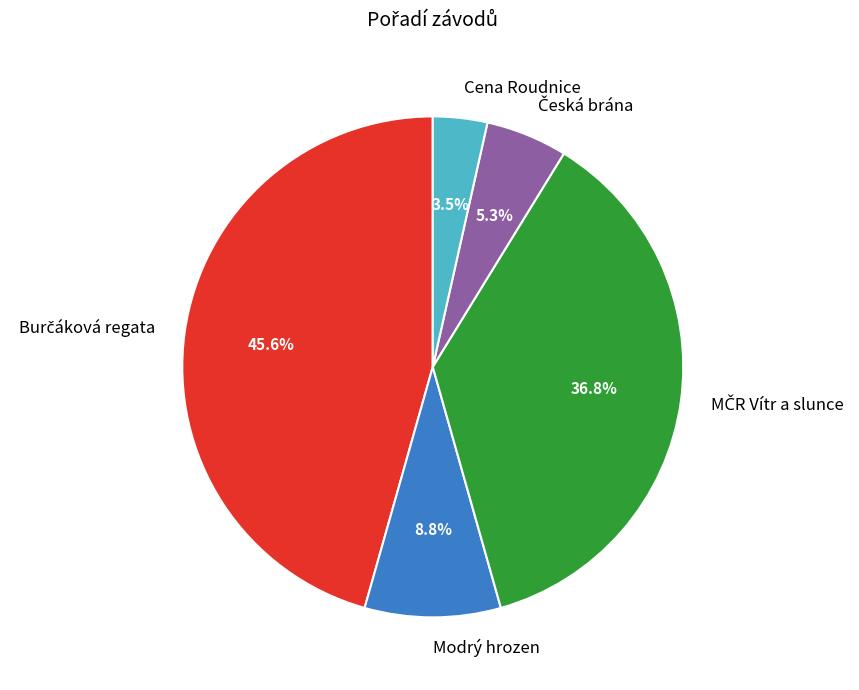

To the nearest percent, what is the average slice percentage?

20%